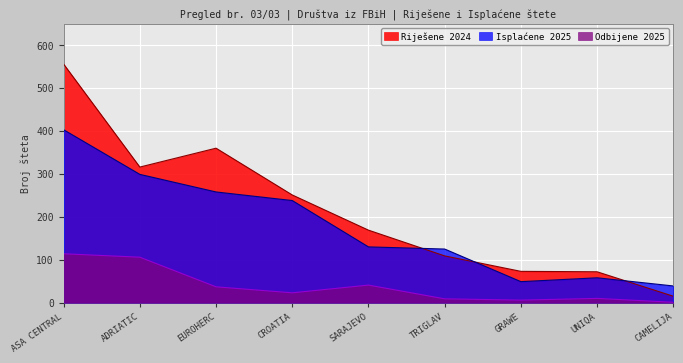

List the series in order of their overall mean, lowest first.

Odbijene 2025, Isplaćene 2025, Riješene 2024